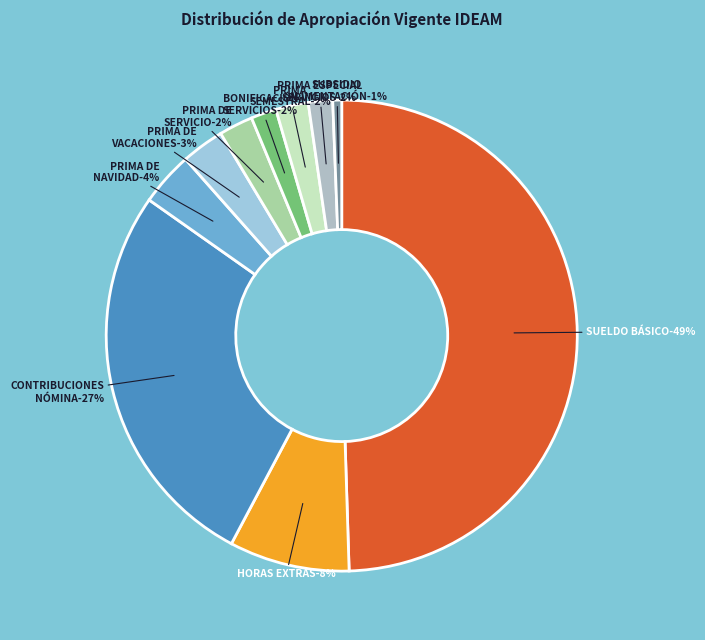

Is it true that PRIMA SEMESTRAL is 2% of the pie?

True